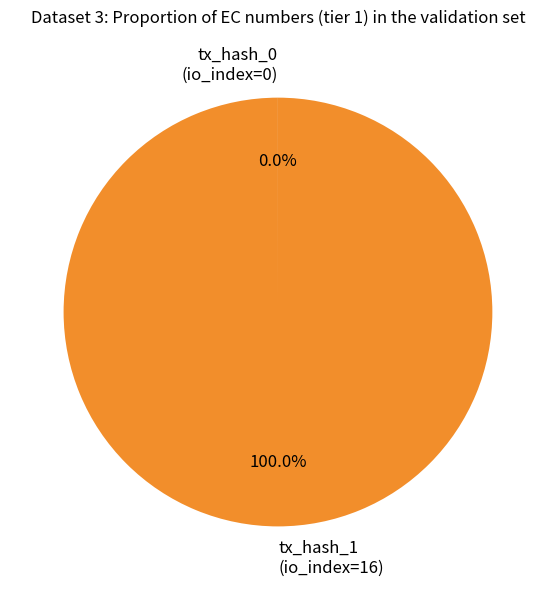

Does any single category account for the majority?

Yes